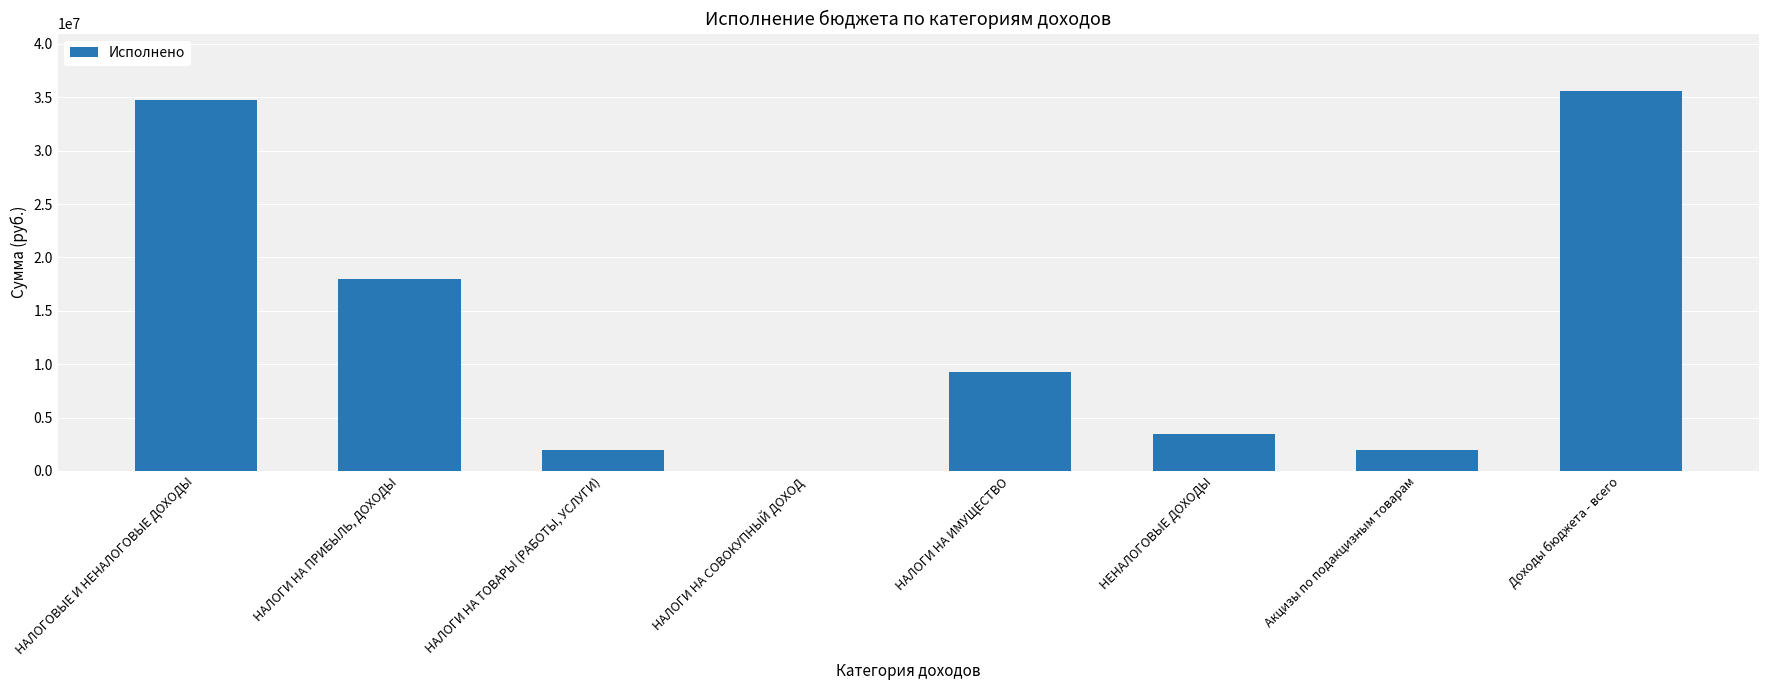

Is it true that the value at НАЛОГИ НА ИМУЩЕСТВО is 13534396.9?

False